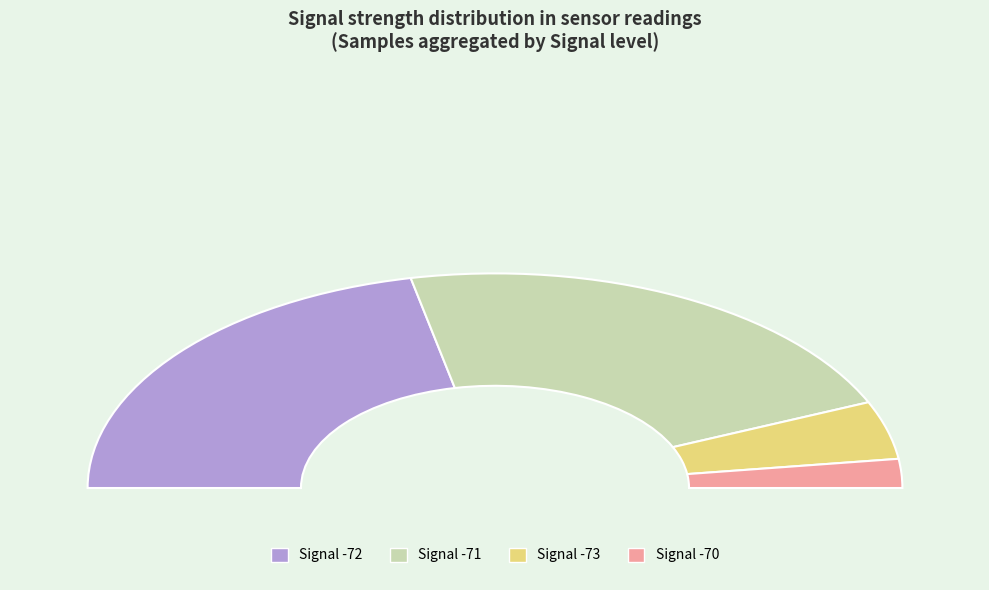

How many segments does this pie chart have?

4